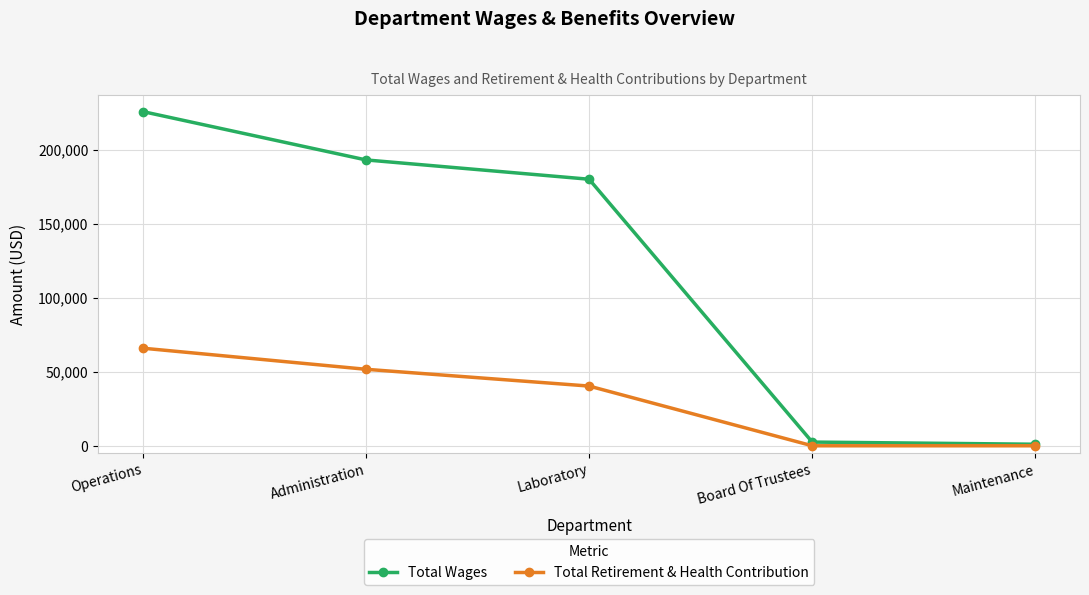

At which label is Total Retirement & Health Contribution closest to 32976?

Laboratory